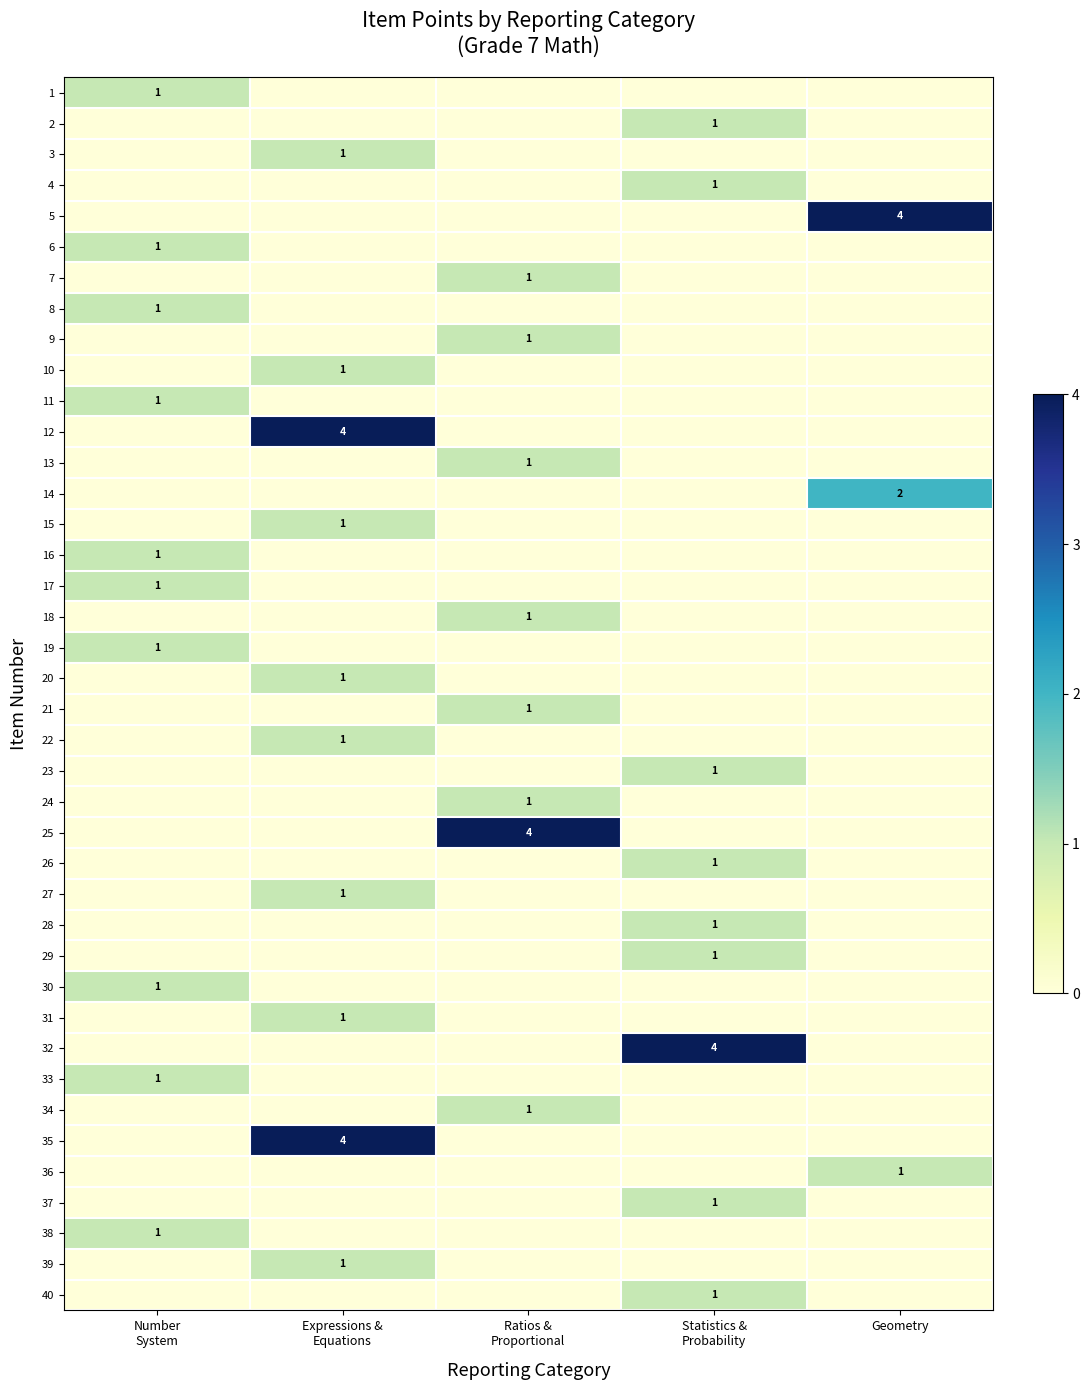

Count the row_34 values in the range 0 to 1.

4